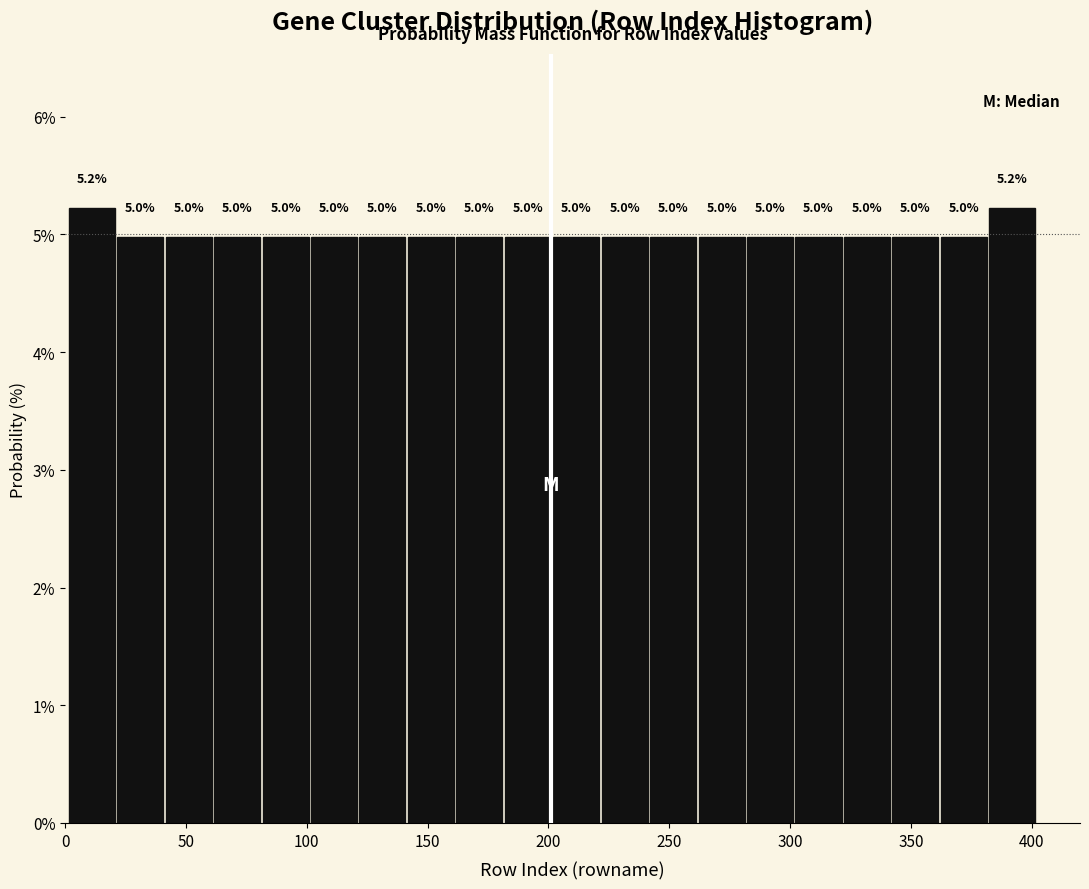

Reading left to right, list every bar in this chart as the range it spans on the x-axis followed by its height. The bar edges are not printed on the chart, so give them approximately, as read against the axis.

0 to 20: 5.2
20 to 40: 5.0
40 to 60: 5.0
60 to 80: 5.0
80 to 100: 5.0
100 to 120: 5.0
120 to 140: 5.0
140 to 160: 5.0
160 to 180: 5.0
180 to 200: 5.0
200 to 220: 5.0
220 to 240: 5.0
240 to 260: 5.0
260 to 280: 5.0
280 to 300: 5.0
300 to 320: 5.0
320 to 340: 5.0
340 to 360: 5.0
360 to 380: 5.0
380 to 400: 5.2